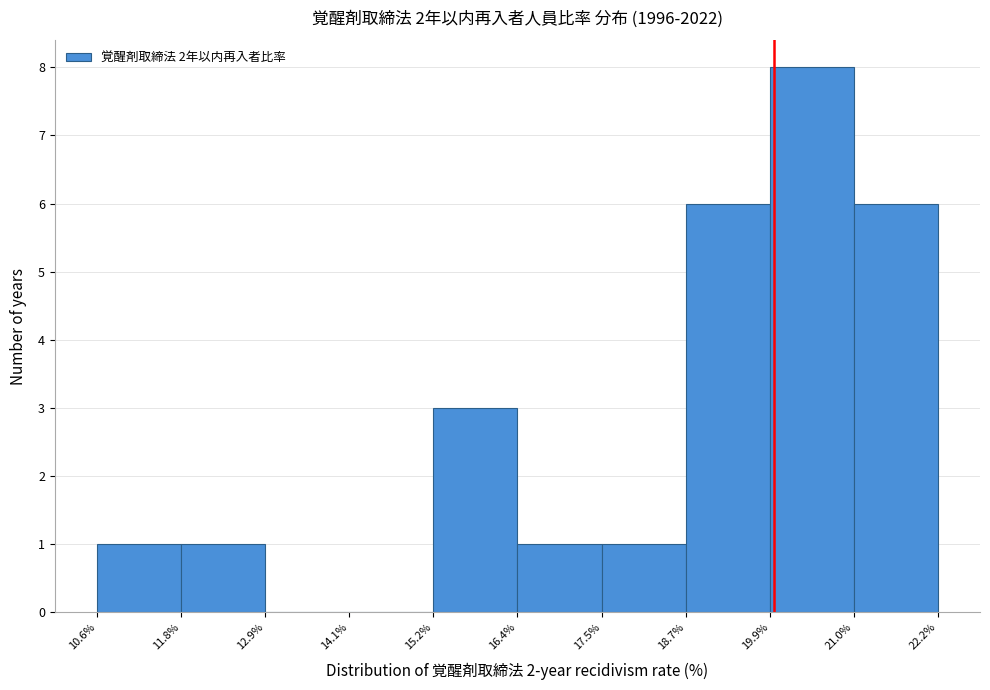

How tall is the bar that spans 18.7% to 19.9% on the x-axis? The values are not printed on the chart, so give them approximately, as read against the axis.

6